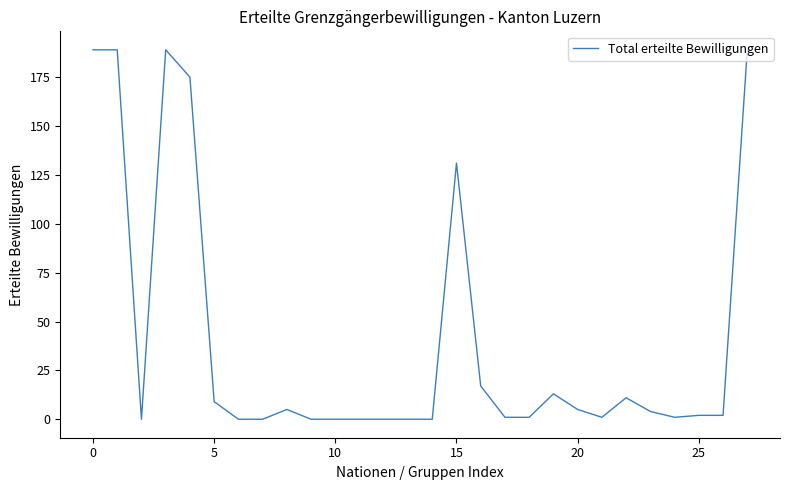

What is the difference between the maximum and minimum values?

189